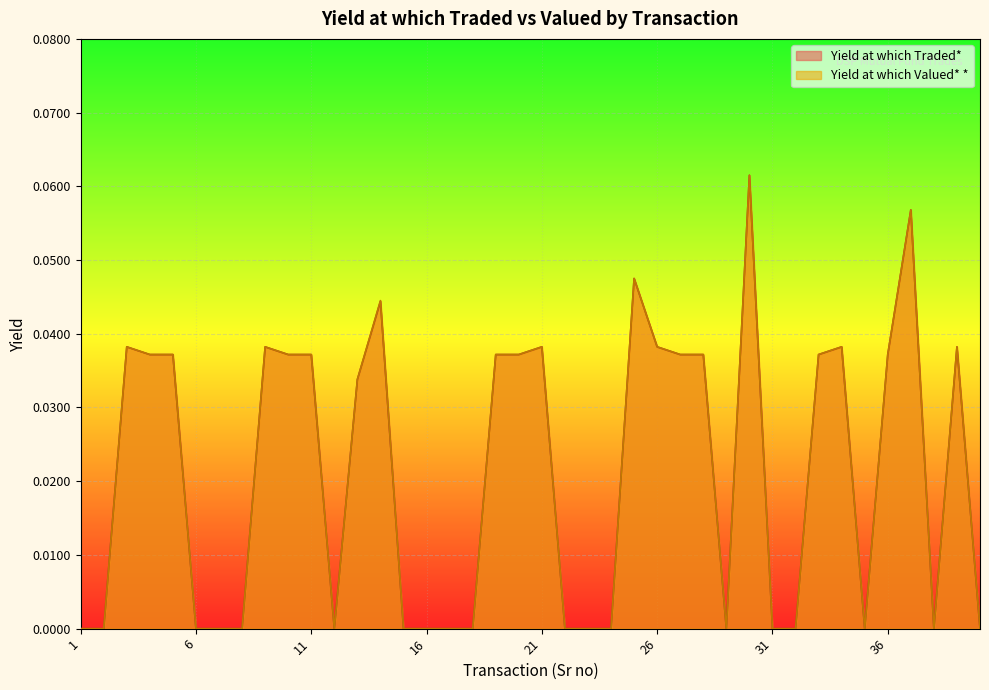

What are all the series names shown in the legend?

Yield at which Traded*, Yield at which Valued* *